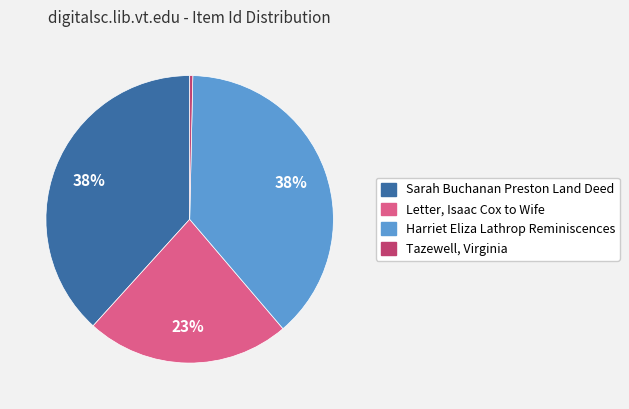

Is the sum of Harriet Eliza Lathrop Reminiscences and Letter, Isaac Cox to Wife greater than half?

Yes